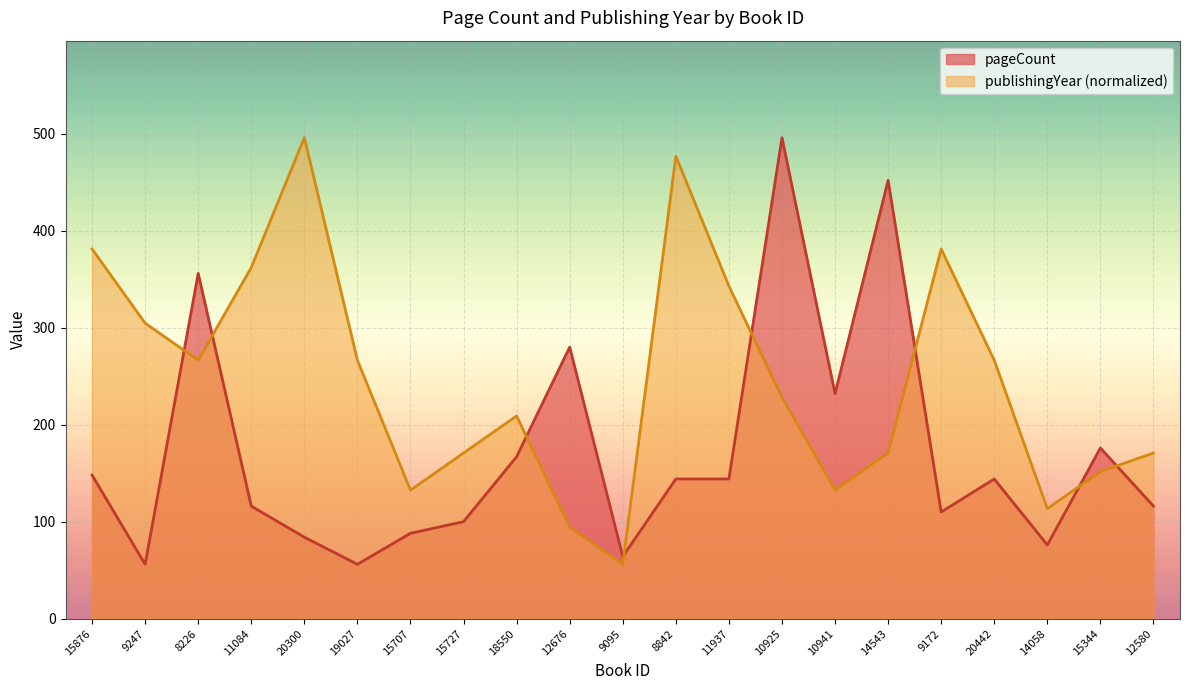

What is the label of the 3rd point from the left?

8226